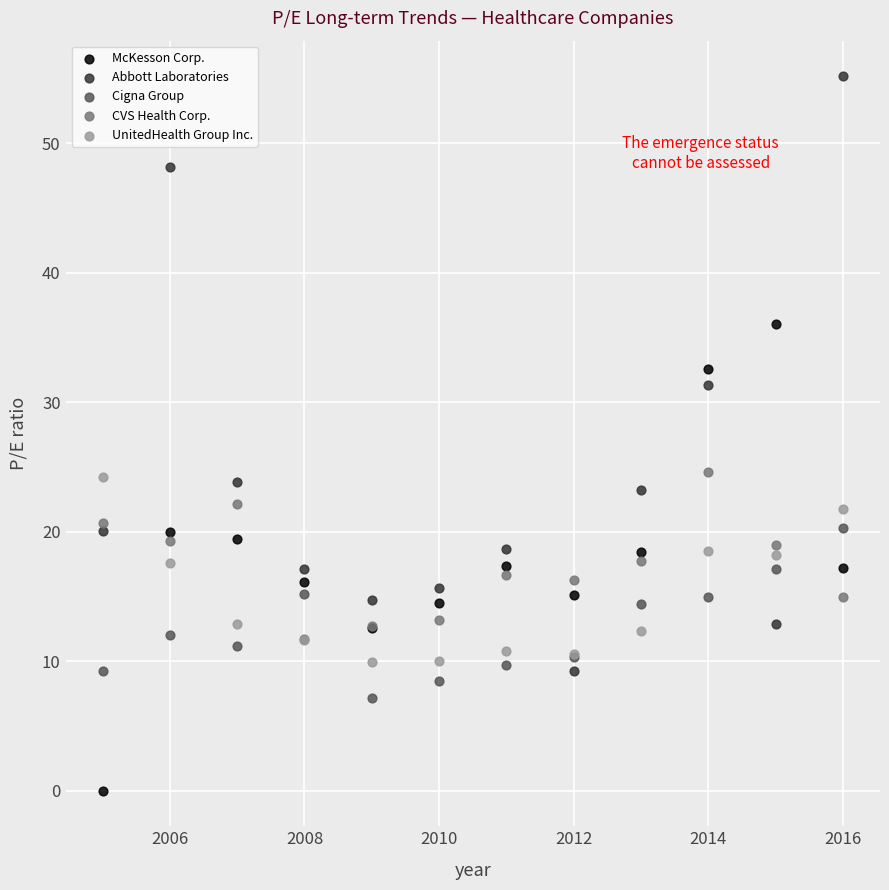

What are all the series names shown in the legend?

McKesson Corp., Abbott Laboratories, Cigna Group, CVS Health Corp., UnitedHealth Group Inc.